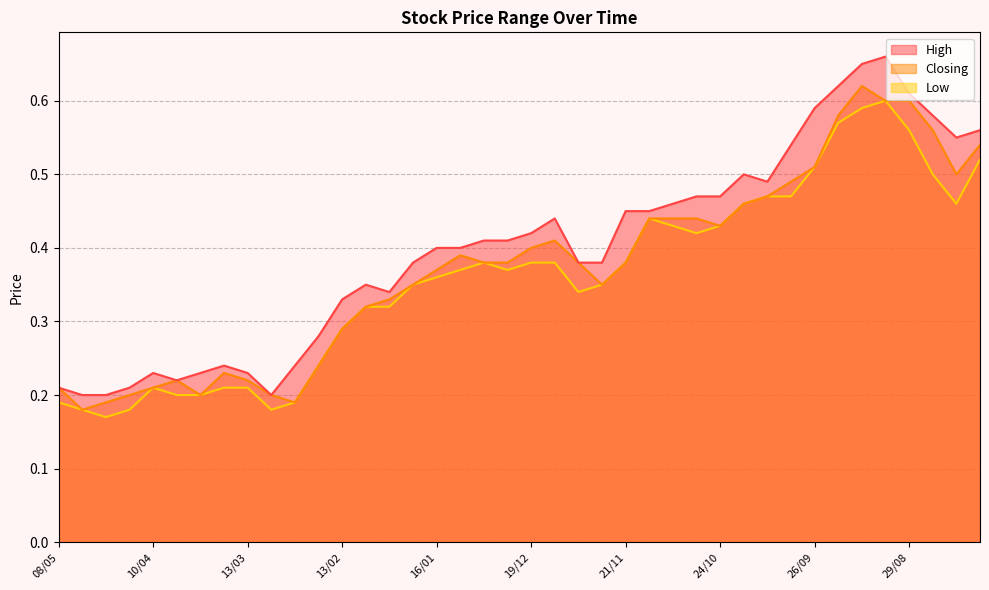

At how many categories does at least one series exceed 0?

40